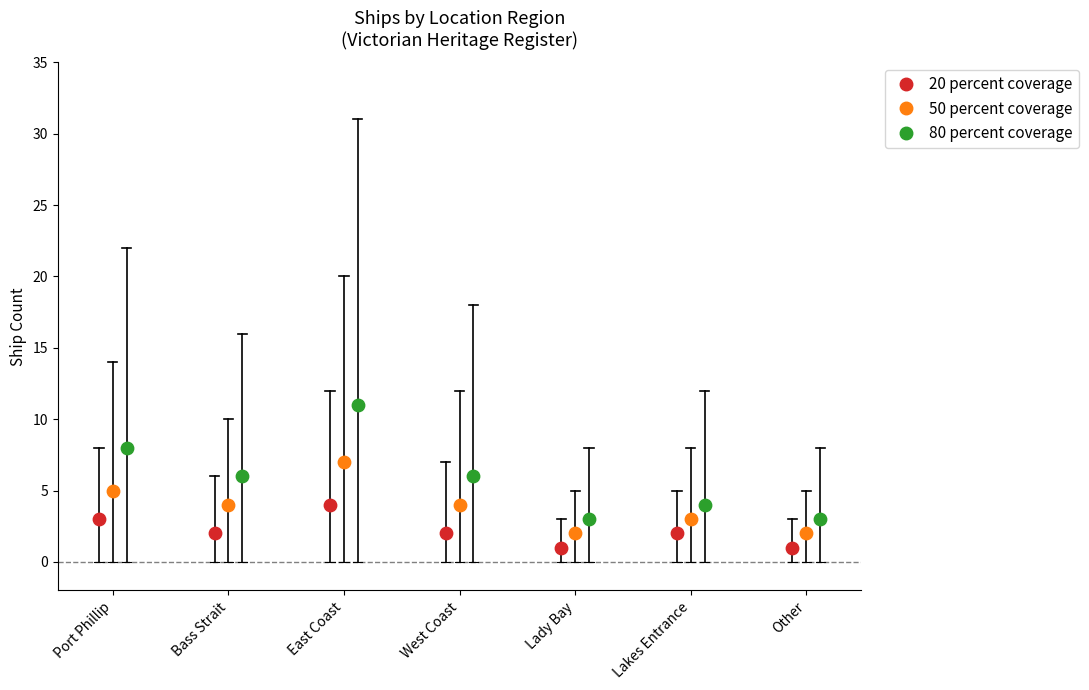

What are all the series names shown in the legend?

20 percent coverage, 50 percent coverage, 80 percent coverage